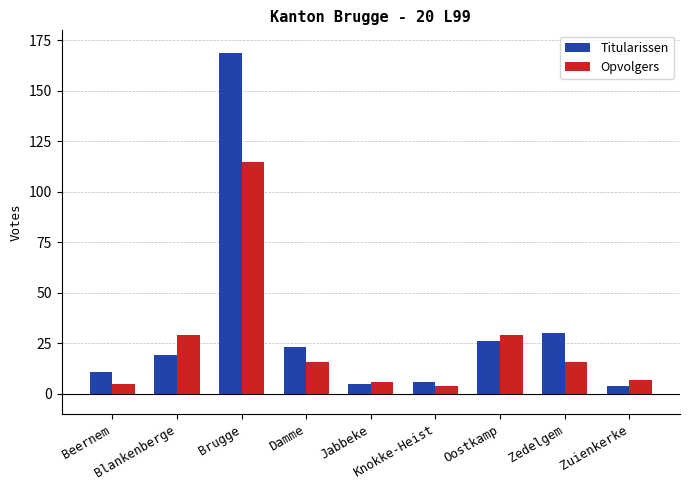

What is the difference between the second highest and second lowest values in the Opvolgers series?

24